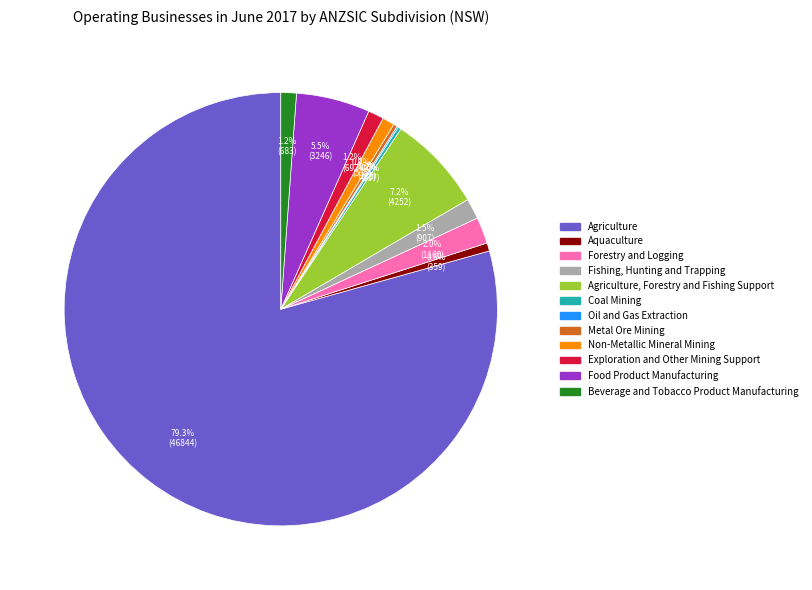

Is there any slice that represents more than half of the pie?

Yes